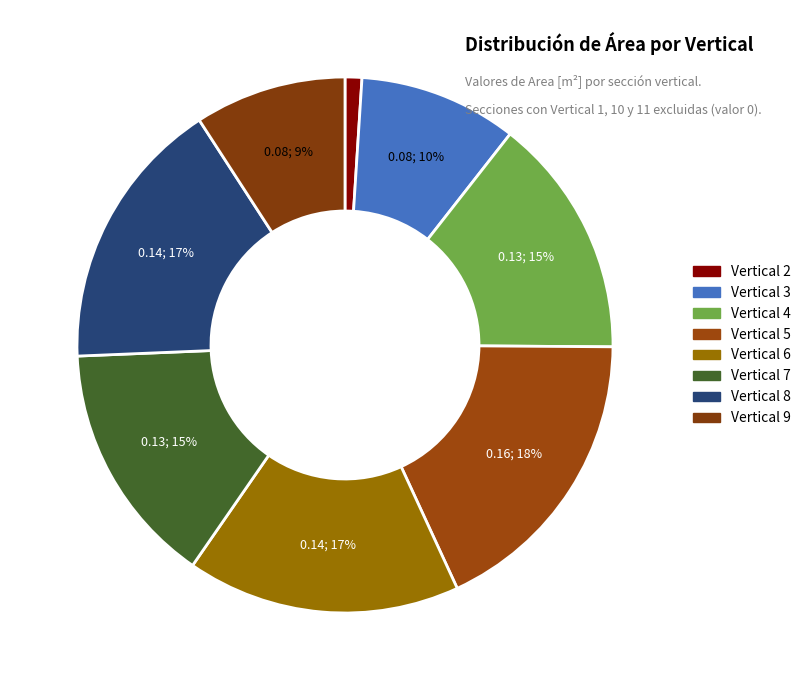

Is it true that Vertical 8 is 22% of the pie?

False